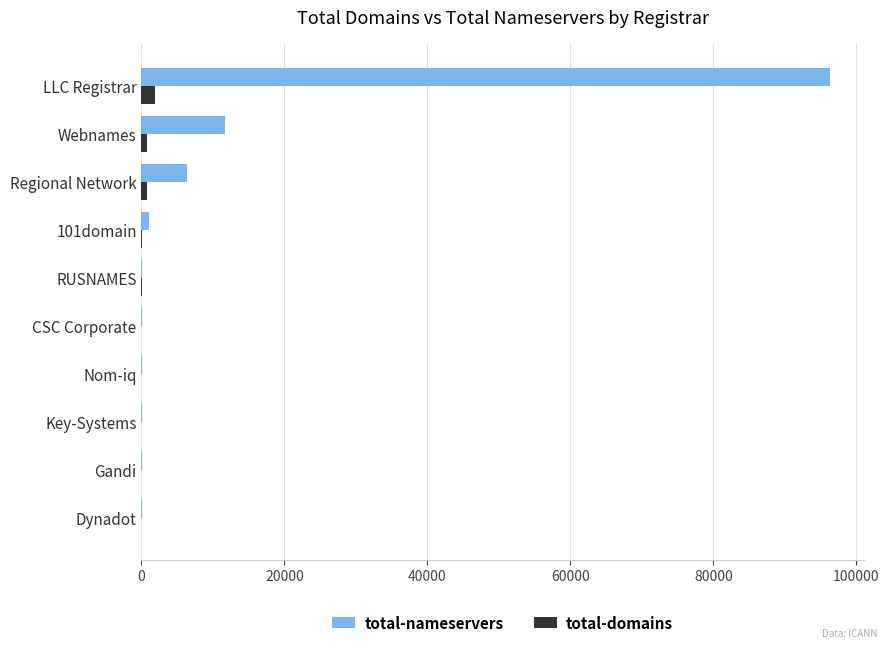

Which category has the highest value in the total-domains series?

LLC Registrar